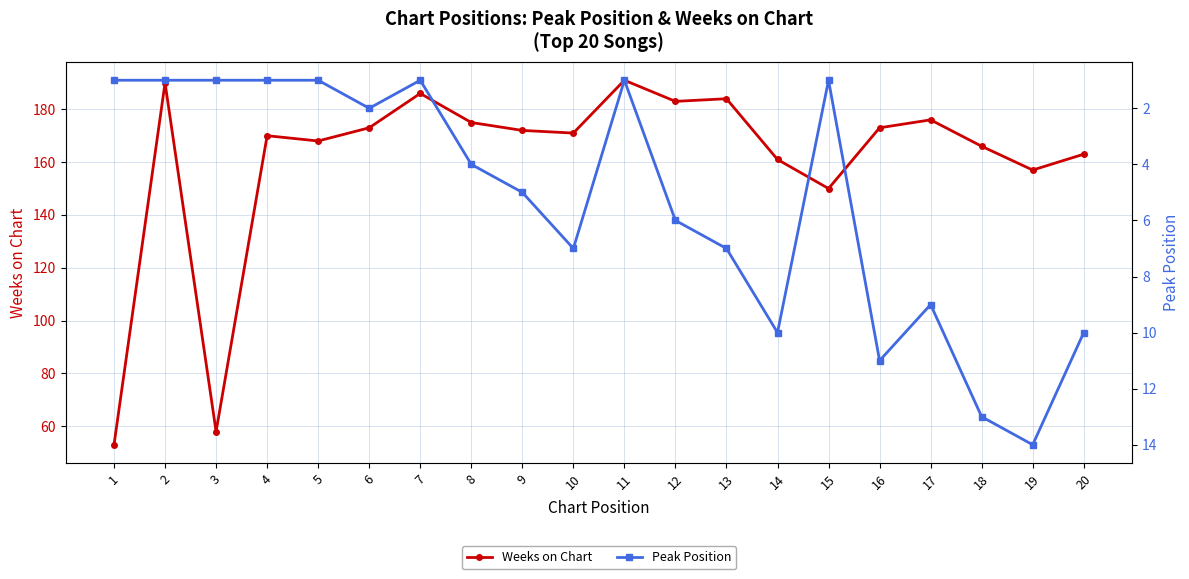

What value does the Peak Position series have at 7?

1